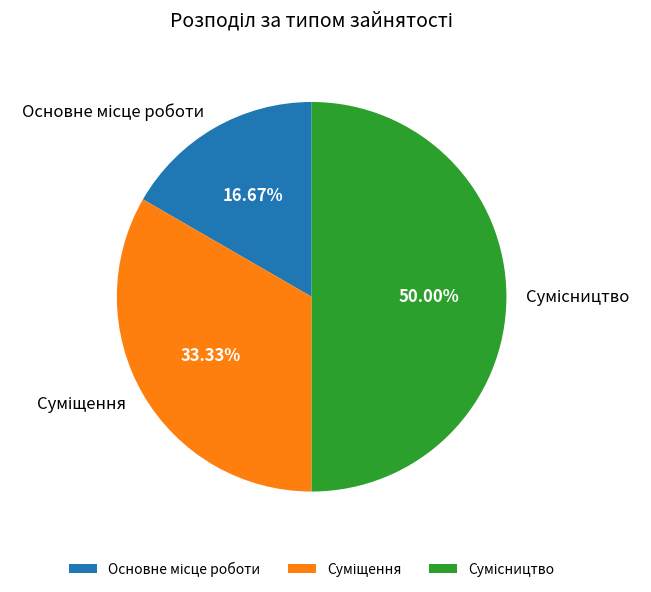

How much of the chart is everything except Основне місце роботи?

83.3%